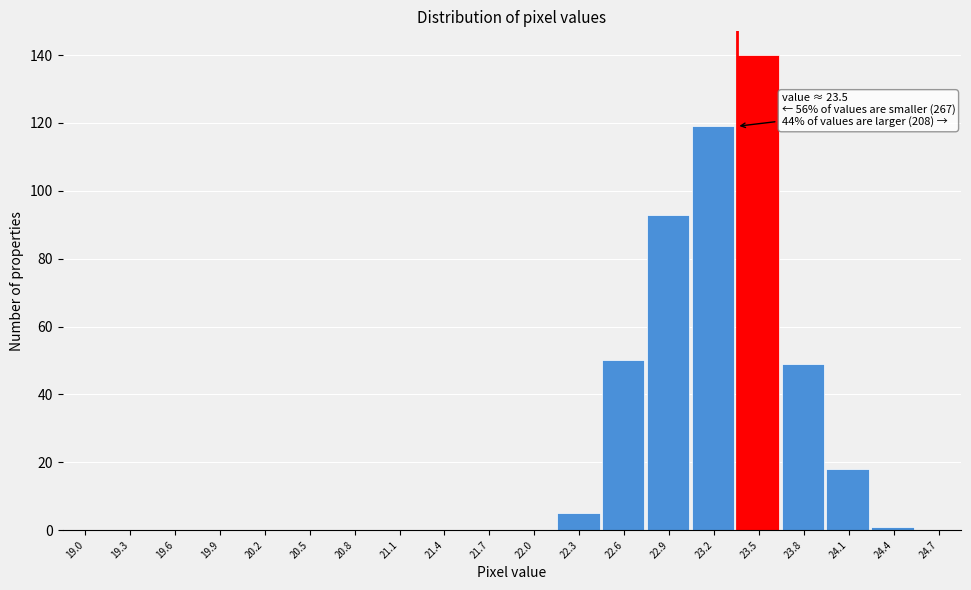

Reading right to left, transcribe all the data shown in this chart.

24.7=0	24.4=1	24.1=18	23.8=49	23.5=140	23.2=119	22.9=93	22.6=50	22.3=5	22.0=0	21.7=0	21.4=0	21.1=0	20.8=0	20.5=0	20.2=0	19.9=0	19.6=0	19.3=0	19.0=0